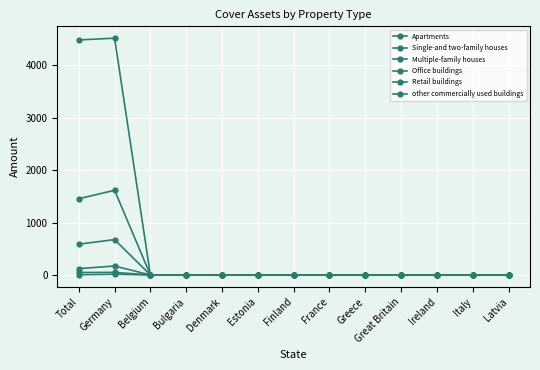

How many series are shown in this chart?

6